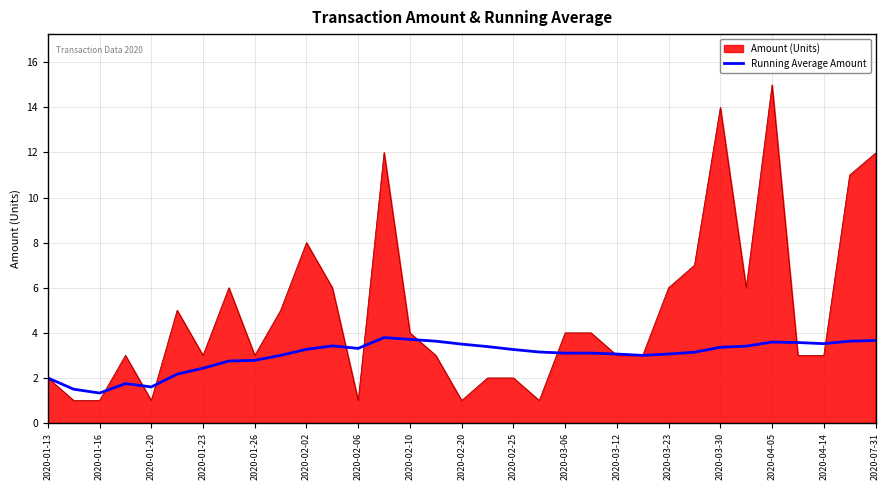

What is the smallest value displayed?

1.0